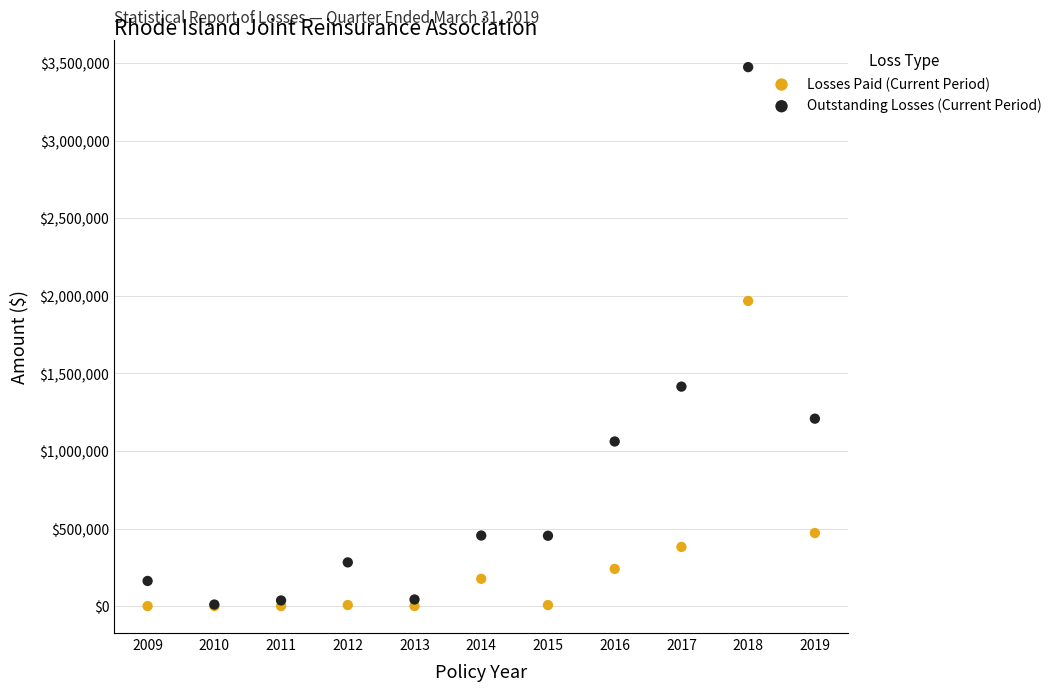

In the Losses Paid (Current Period) series, what Y value is closest to 983640?

471091.3